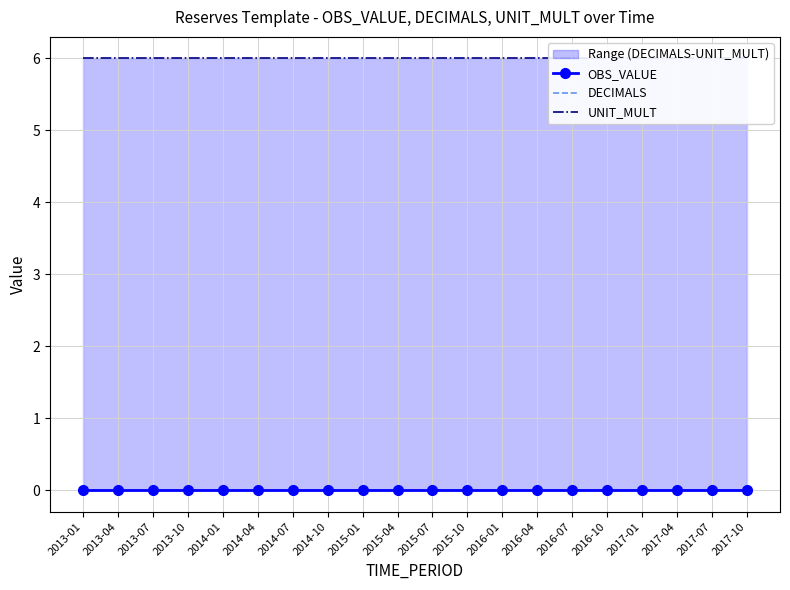

Is the value of DECIMALS at 2017-07 greater than the value of UNIT_MULT at 2015-04?

No